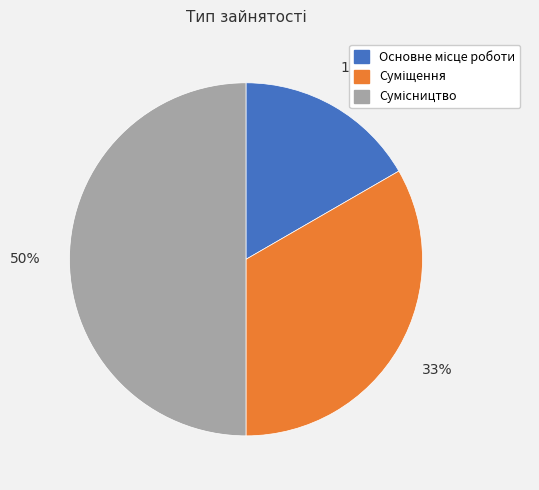

To the nearest percent, what is the difference between the largest and smallest slice percentages?

33%